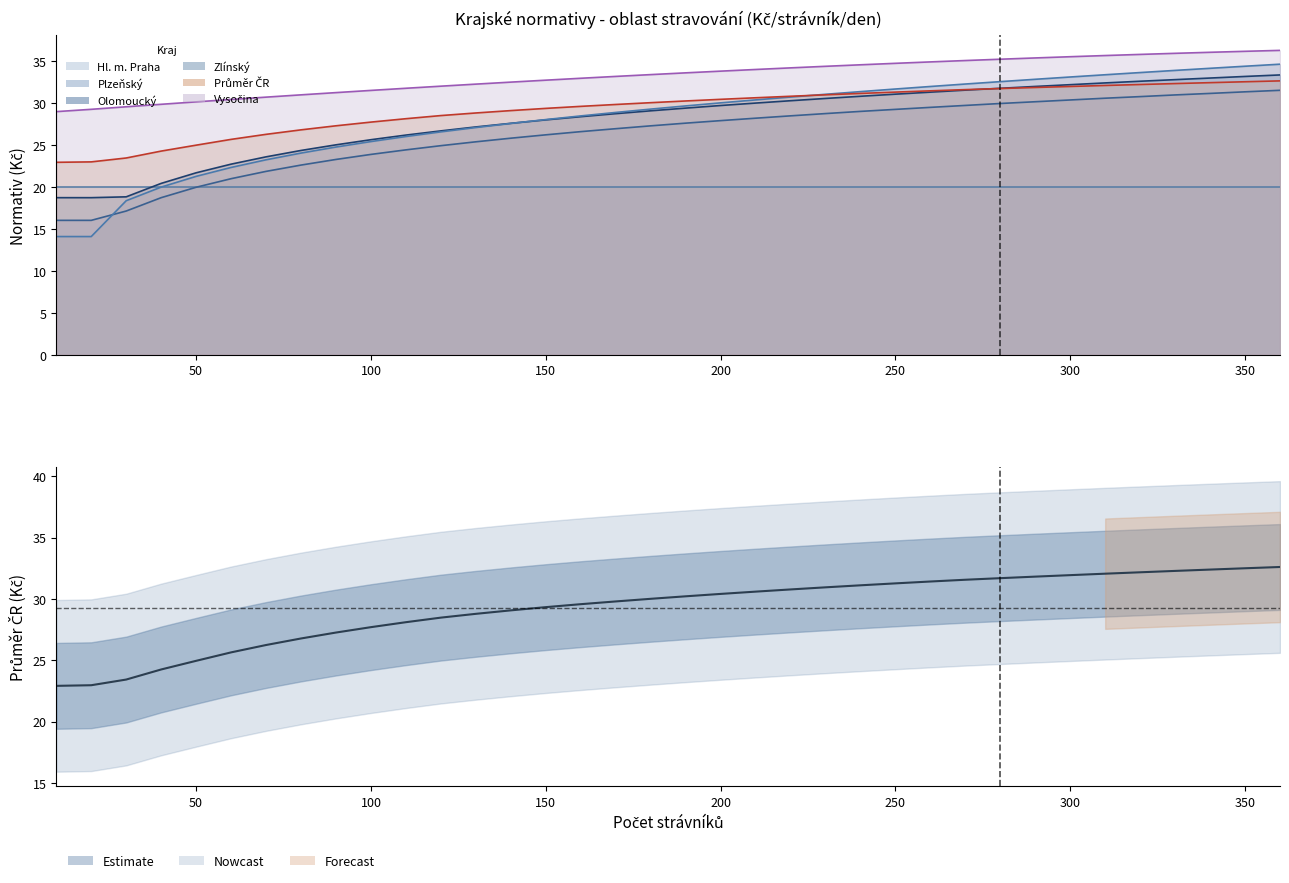

Reading left to right, extract all data points from this chart.

22.9	23.0	23.4	24.2	24.9	25.6	26.2	26.8	27.3	27.7	28.1	28.5	28.8	29.1	29.3	29.6	29.8	30.0	30.2	30.4	30.6	30.8	30.9	31.1	31.3	31.4	31.6	31.7	31.8	31.9	32.1	32.2	32.3	32.4	32.5	32.6